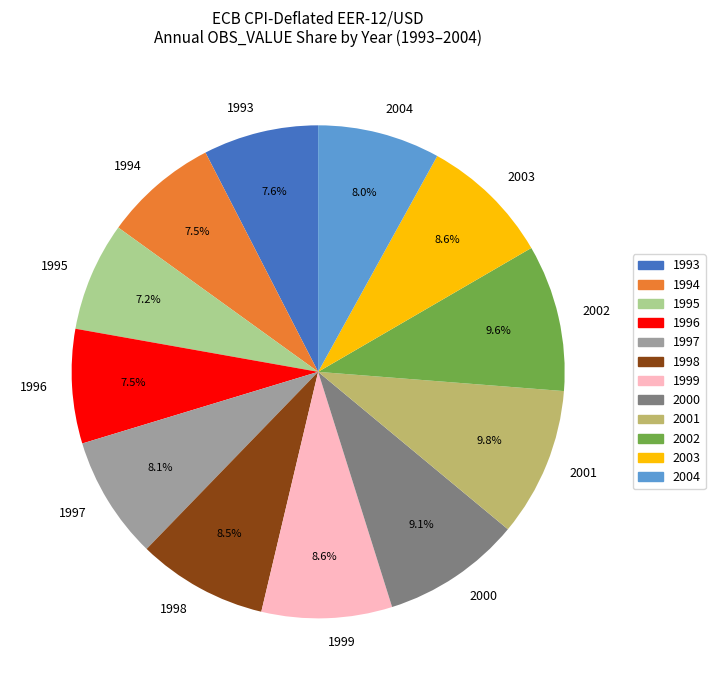

What portion of the pie excludes 1994?

92.5%